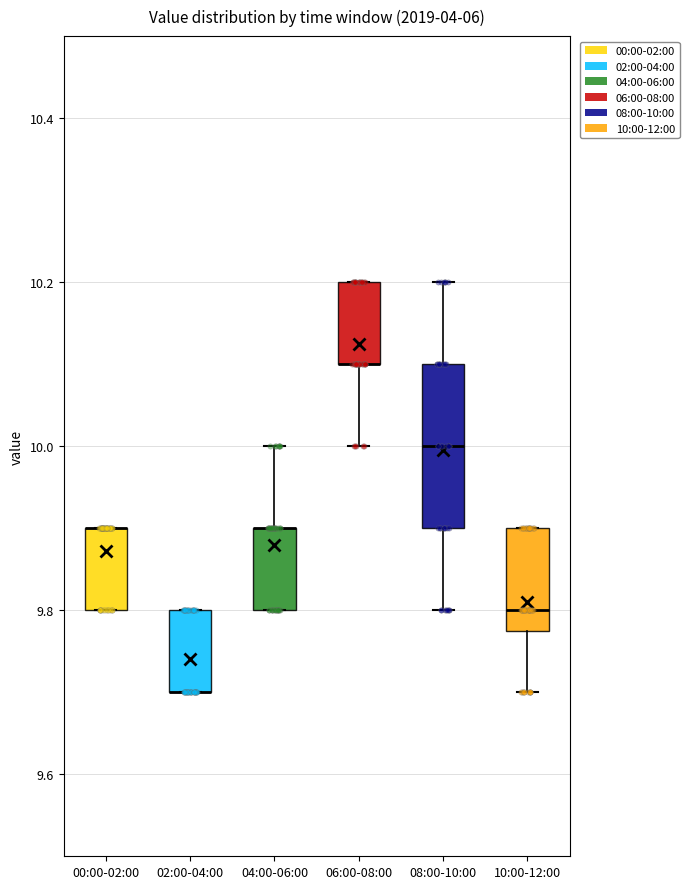

Reading left to right, transcribe this box plot: for each box, give where its median line is, the range the box spans, and where its two whiskers end, as read against the y-axis. The values are not printed on the chart, so give them approximately, as read against the axis.

00:00-02:00: median 9.90 (drawn on the box's upper edge), box 9.80 to 9.90, whiskers 9.80 to 9.90
02:00-04:00: median 9.70 (drawn on the box's lower edge), box 9.70 to 9.80, whiskers 9.70 to 9.80
04:00-06:00: median 9.90 (drawn on the box's upper edge), box 9.80 to 9.90, whiskers 9.80 to 10.00
06:00-08:00: median 10.10 (drawn on the box's lower edge), box 10.10 to 10.20, whiskers 10.00 to 10.20
08:00-10:00: median 10.00, box 9.90 to 10.10, whiskers 9.80 to 10.20
10:00-12:00: median 9.80, box 9.78 to 9.90, whiskers 9.70 to 9.90